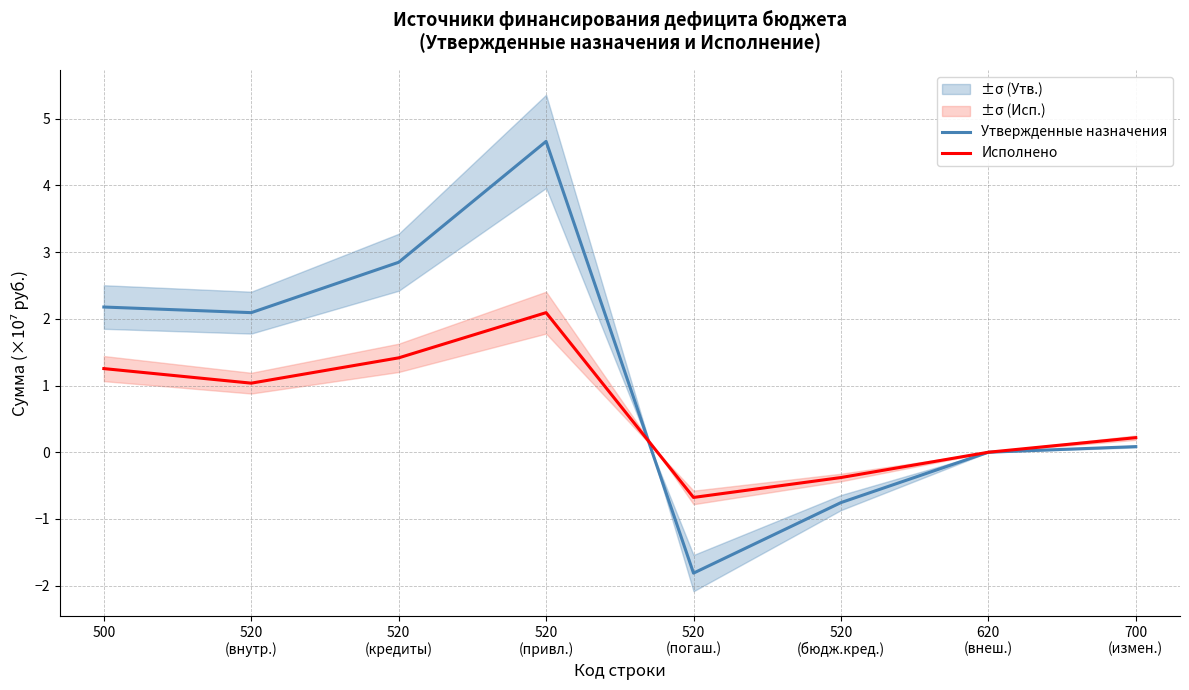

Where is Исполнено nearest to the value 0?

620
(внеш.)